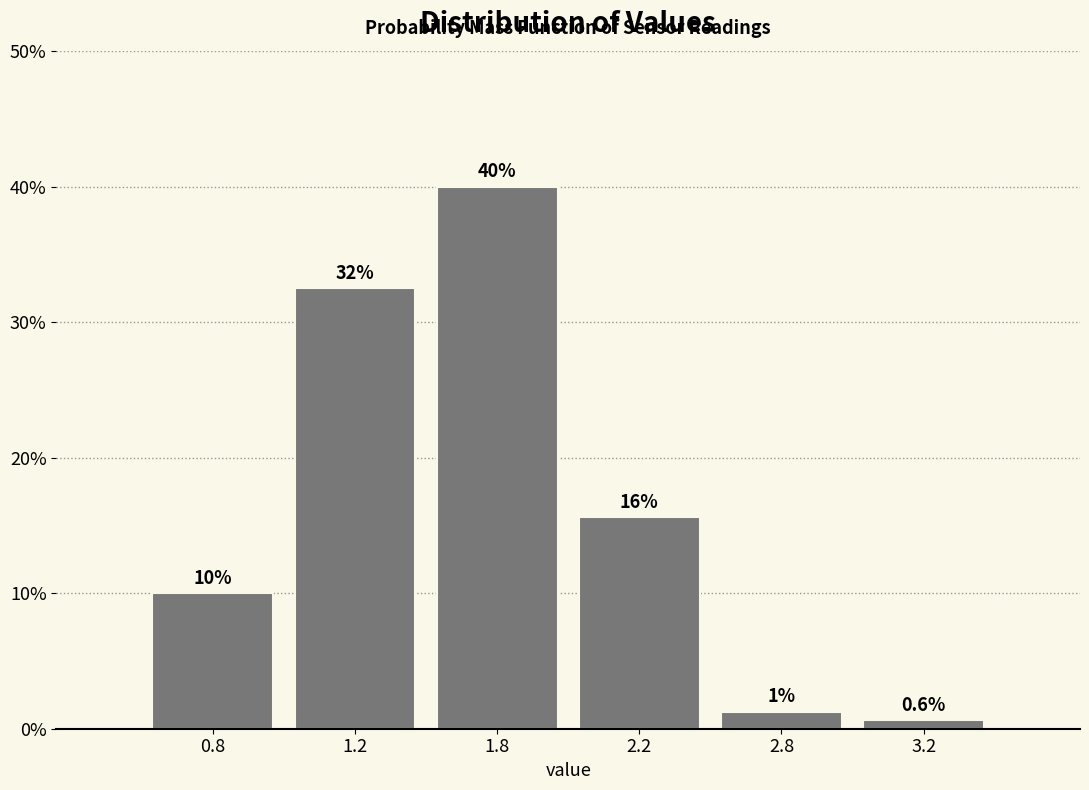

The chart shows a value of 15.6 at 2.2. True or false?

True